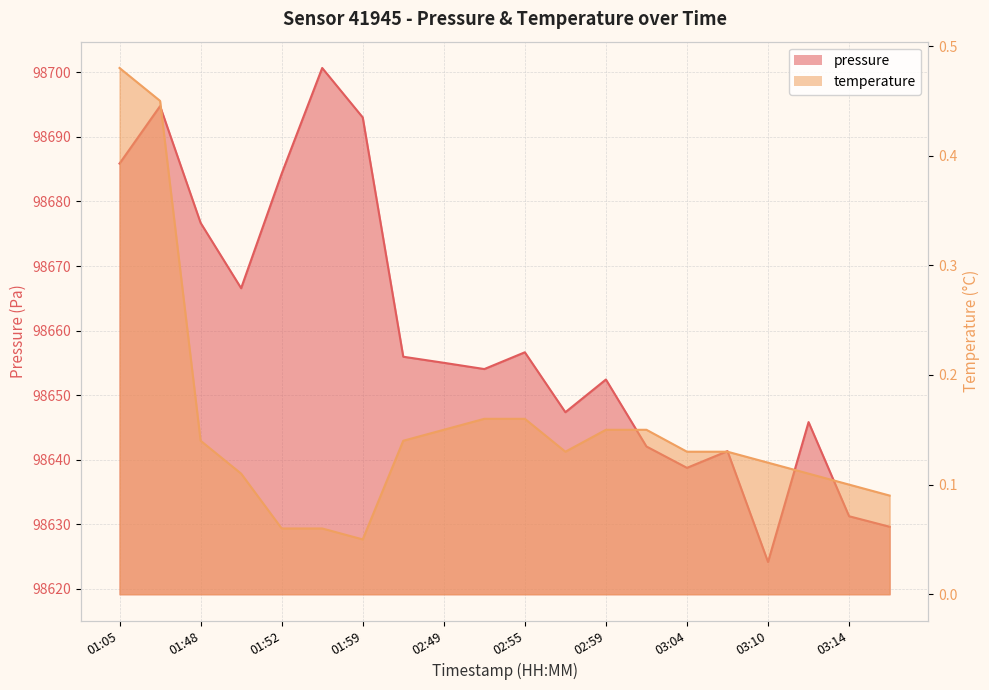

Reading right to left, what are all the values shown in this chart?

pressure: 98629.6	98631.2	98645.8	98624.1	98641.3	98638.7	98642.0	98652.4	98647.3	98656.6	98654.0	98655.0	98655.9	98693.0	98700.7	98684.3	98666.6	98676.7	98694.8	98685.9
temperature: 0.1	0.1	0.1	0.1	0.1	0.1	0.1	0.1	0.1	0.2	0.2	0.1	0.1	0.1	0.1	0.1	0.1	0.1	0.5	0.5